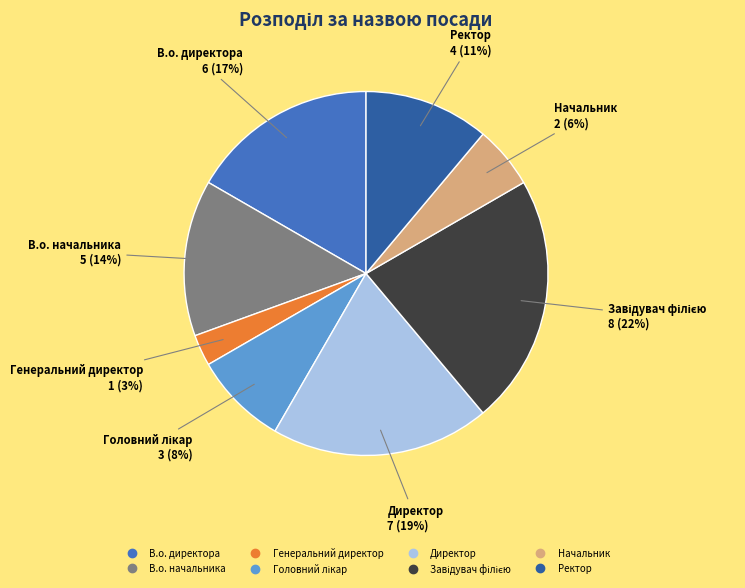

The В.о. начальника slice represents 14% of the pie. True or false?

True